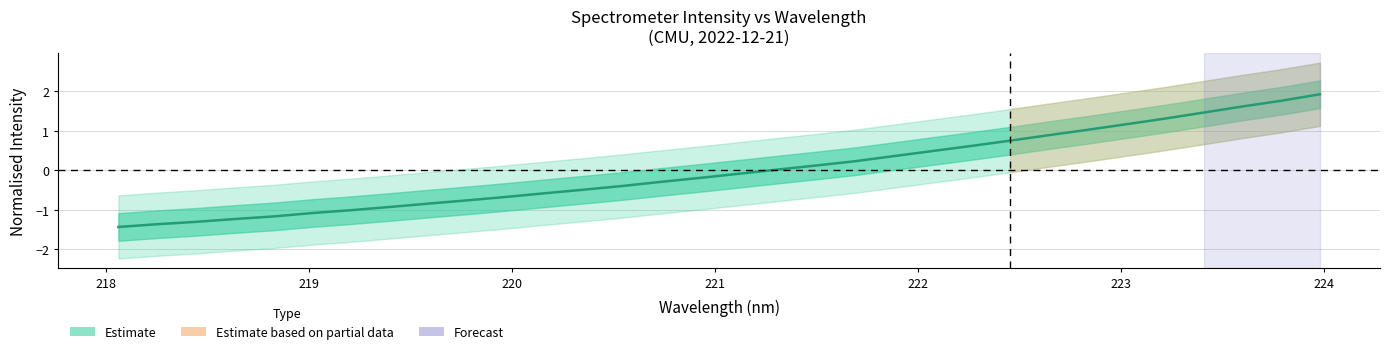

List the labels in order of value, largest first.

223.9802, 223.7895, 223.5987, 223.408, 223.2172, 223.0264, 222.8355, 222.6447, 222.4538, 222.263, 222.0721, 221.8812, 221.6902, 221.4993, 221.3083, 221.1174, 220.9264, 220.7354, 220.5444, 220.3533, 220.1623, 219.9712, 219.7801, 219.589, 219.3979, 219.2067, 219.0156, 218.8244, 218.6332, 218.442, 218.2508, 218.0596